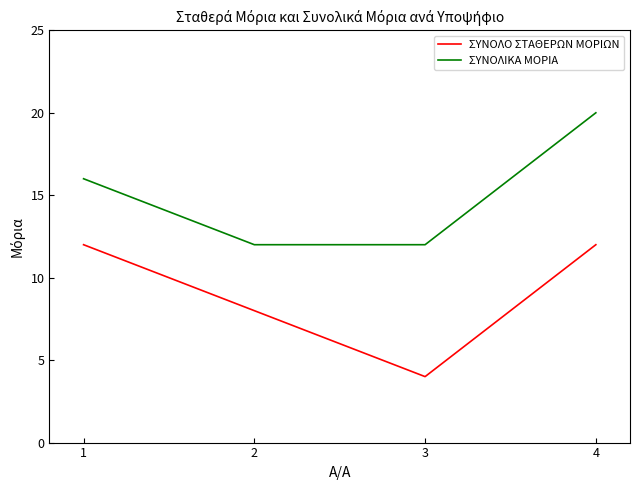

What are all the series names shown in the legend?

ΣΥΝΟΛΟ ΣΤΑΘΕΡΩΝ ΜΟΡΙΩΝ, ΣΥΝΟΛΙΚΑ ΜΟΡΙΑ